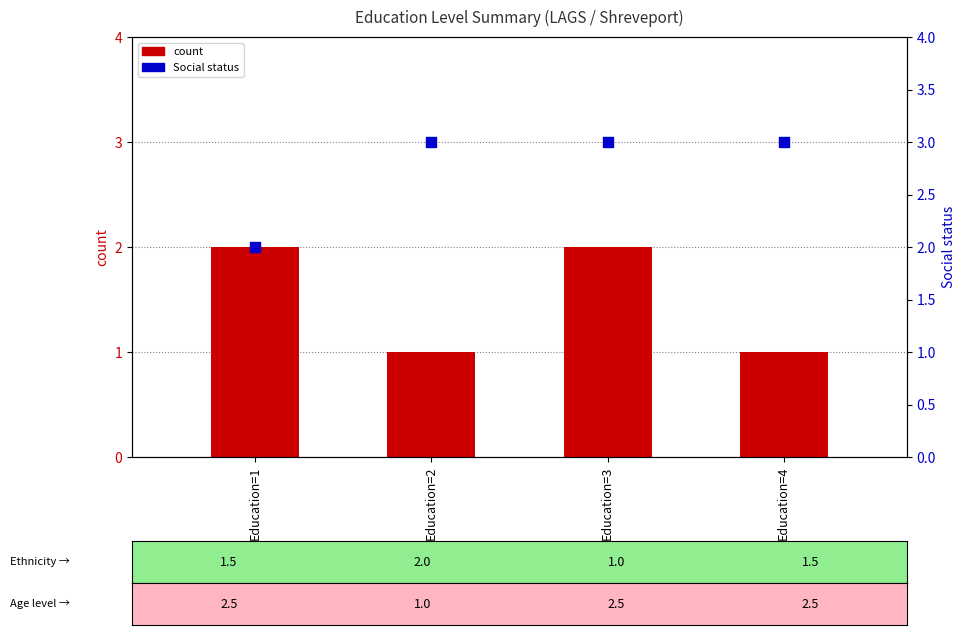

At which category is the sum across all series the highest?

Education=3